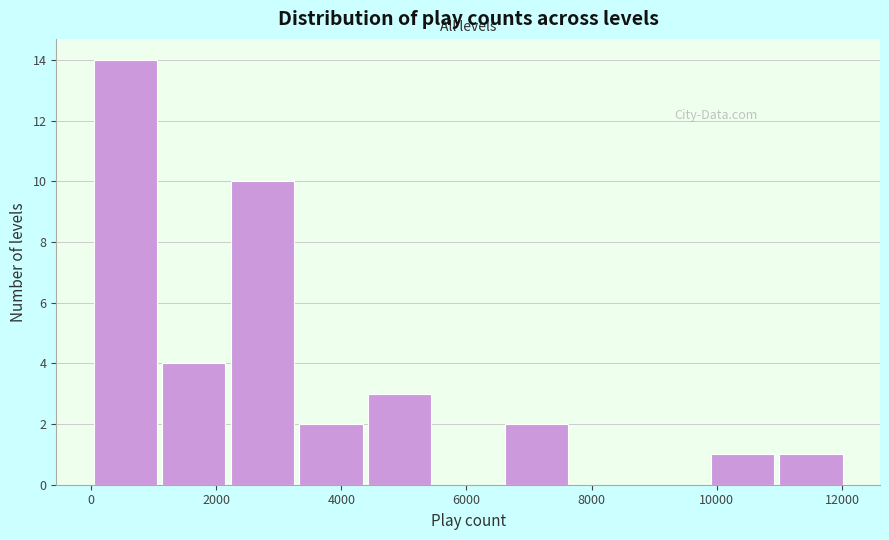

Which range on the x-axis has the tallest bar?

0 to 1000